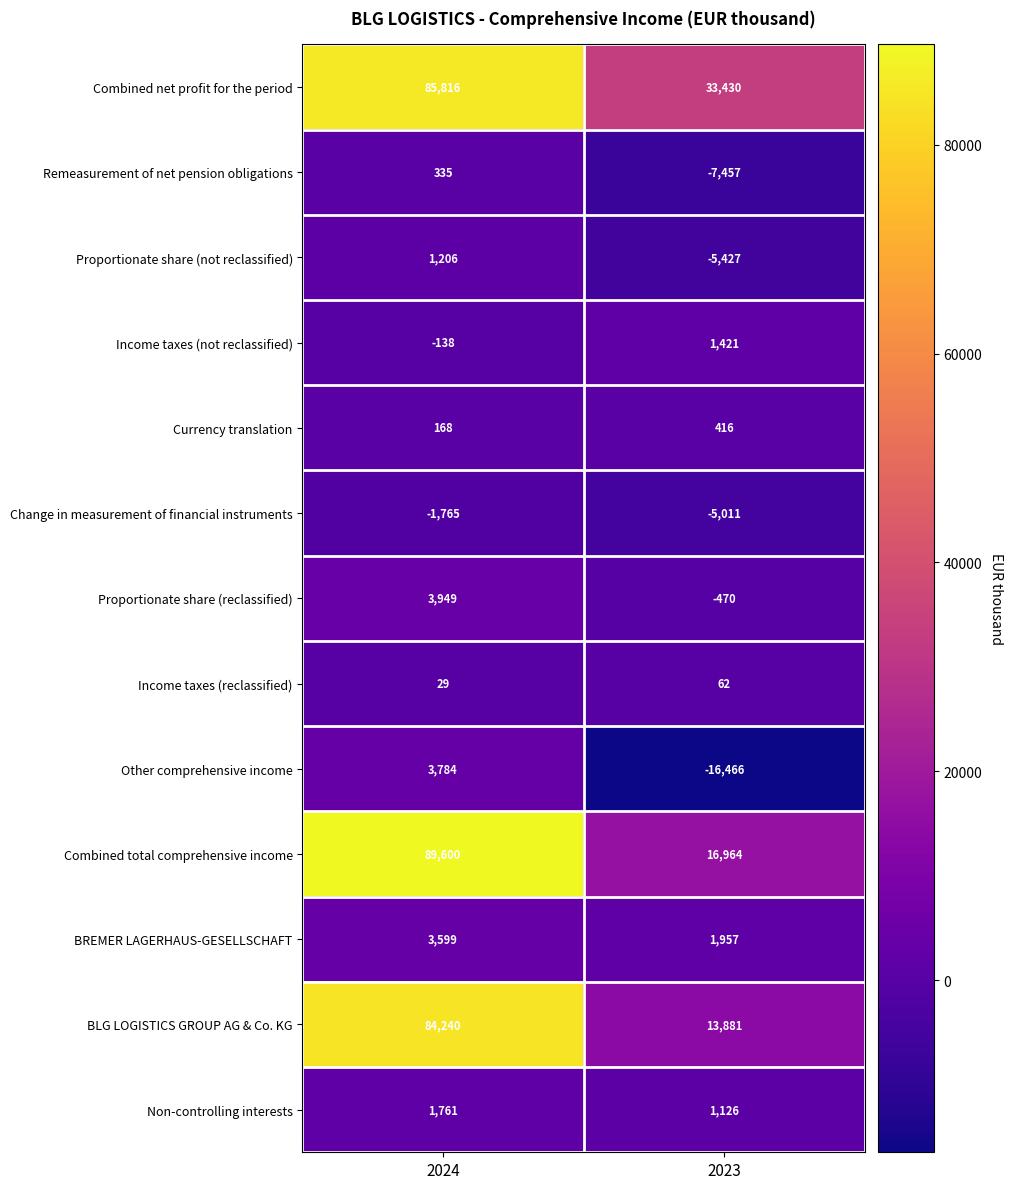

Reading left to right, transcribe all the data shown in this chart.

Combined net profit for the period: 85816	33430
Remeasurement of net pension obligations: 335	-7457
Proportionate share (not reclassified): 1206	-5427
Income taxes (not reclassified): -138	1421
Currency translation: 168	416
Change in measurement of financial instruments: -1765	-5011
Proportionate share (reclassified): 3949	-470
Income taxes (reclassified): 29	62
Other comprehensive income: 3784	-16466
Combined total comprehensive income: 89600	16964
BREMER LAGERHAUS-GESELLSCHAFT: 3599	1957
BLG LOGISTICS GROUP AG & Co. KG: 84240	13881
Non-controlling interests: 1761	1126